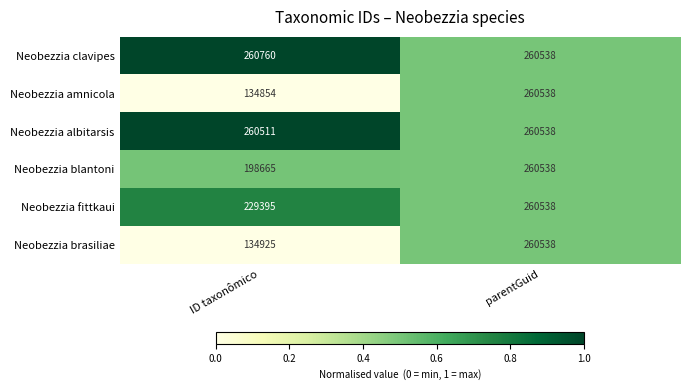

What is the total value across all series at parentGuid?

1563228